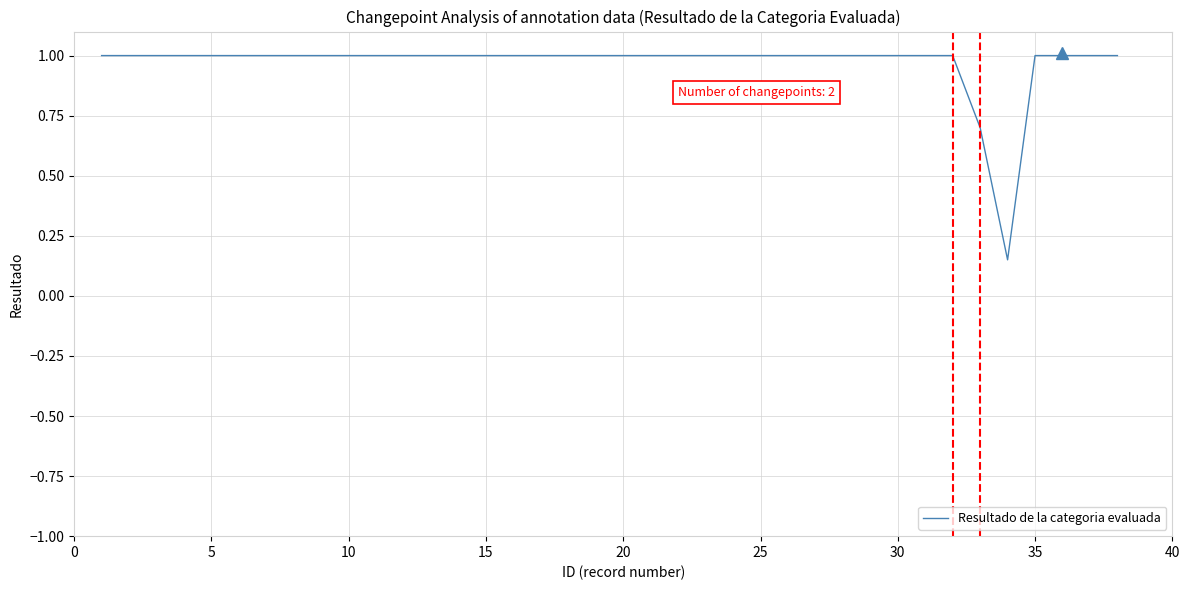

What is the maximum value shown in the chart?

1.0